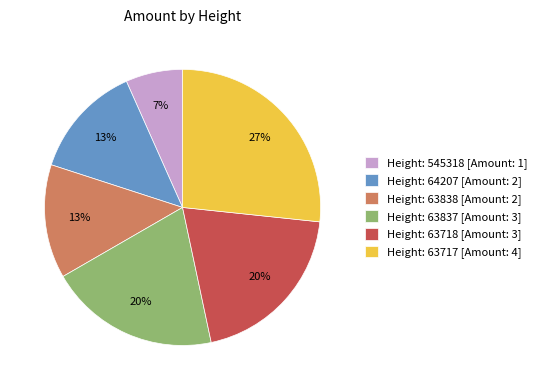

Combined, do Height: 63837 [Amount: 3] and Height: 63838 [Amount: 2] account for over 50%?

No